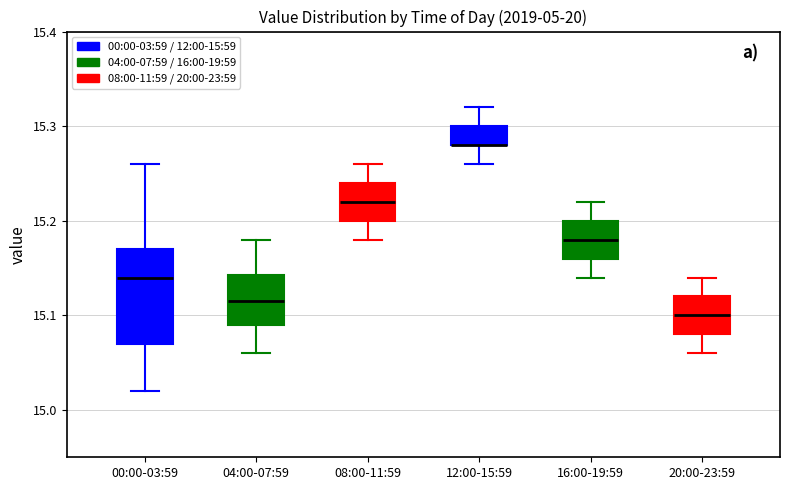

Where does the lower whisker of the box for 20:00-23:59 end on the y-axis? The values are not printed on the chart, so give them approximately, as read against the axis.

15.06